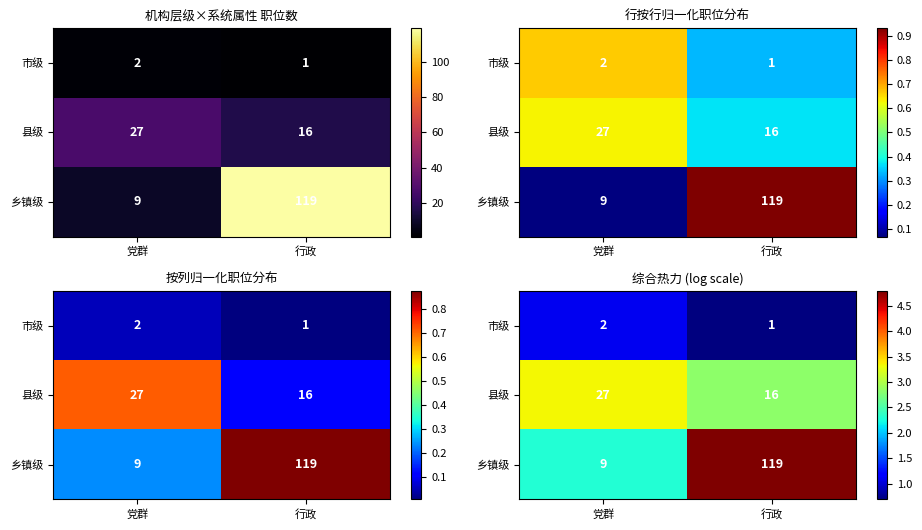

Is it true that 乡镇级 equals 4.8 at 行政?

True